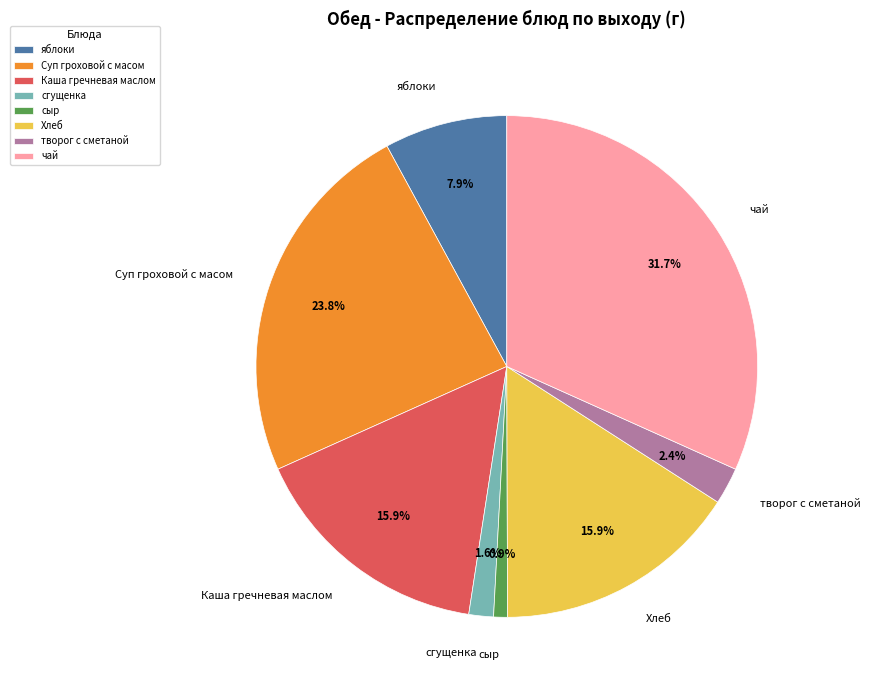

What is the ratio of the value at сгущенка to the value at Суп гроховой с масом?

0.1